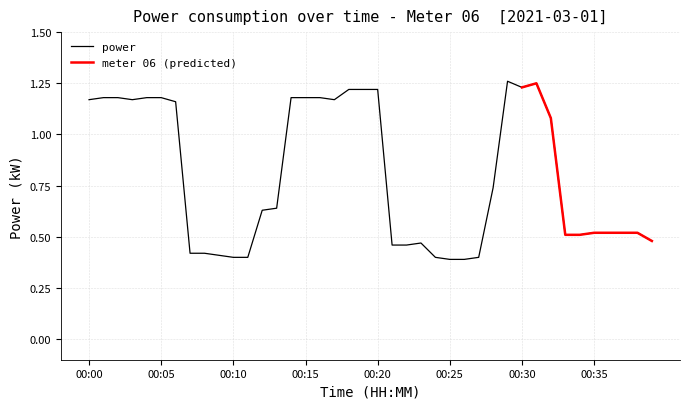

List the labels in order of value, largest first.

00:29, 00:31, 00:30, 00:18, 00:19, 00:20, 00:01, 00:02, 00:04, 00:05, 00:14, 00:15, 00:16, 00:00, 00:03, 00:17, 00:06, 00:32, 00:28, 00:13, 00:12, 00:35, 00:36, 00:37, 00:38, 00:33, 00:34, 00:39, 00:23, 00:21, 00:22, 00:07, 00:08, 00:09, 00:10, 00:11, 00:24, 00:27, 00:25, 00:26